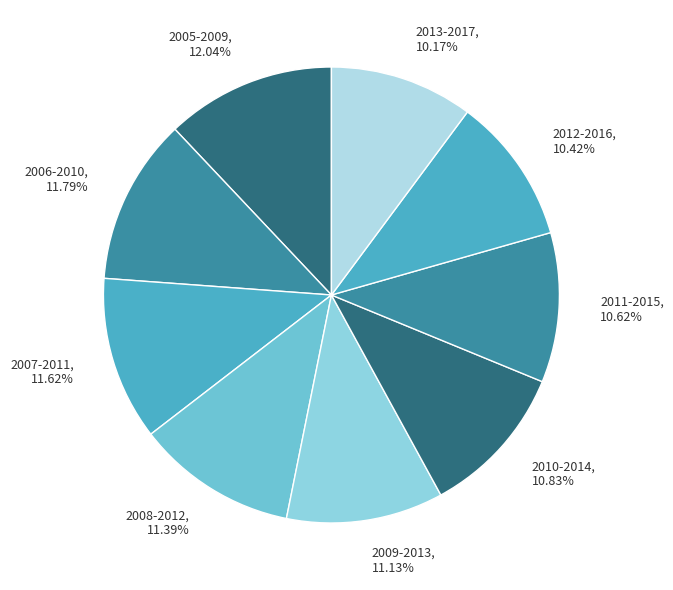

To the nearest percent, what is the combined percentage of 2006-2010 and 2008-2012?

23%